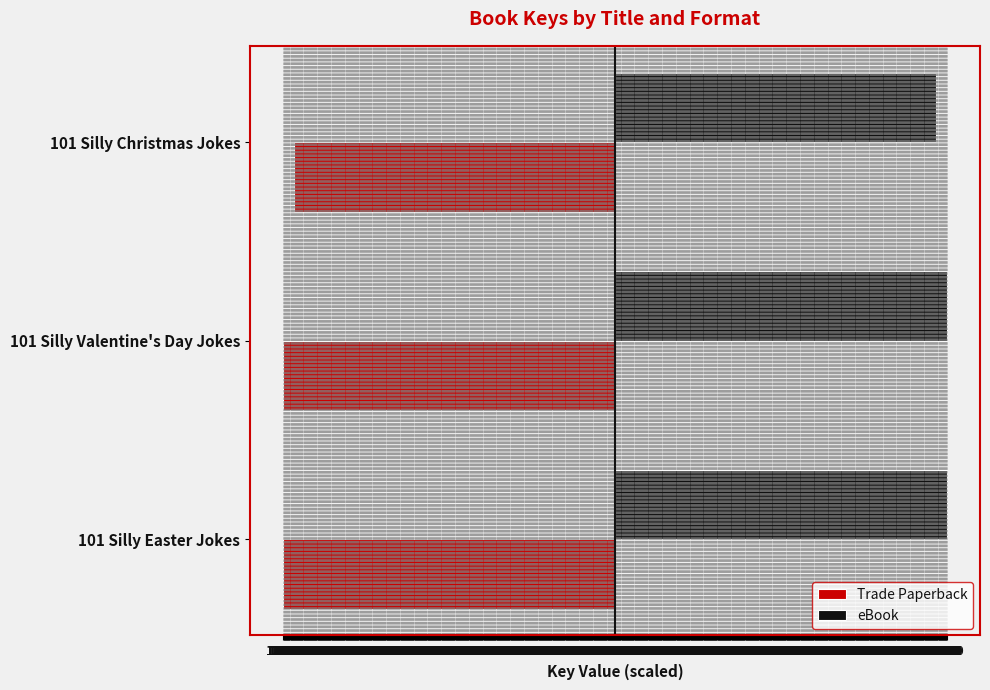

What is the value of the Trade Paperback bar at the 3rd from the left?

-12374.7